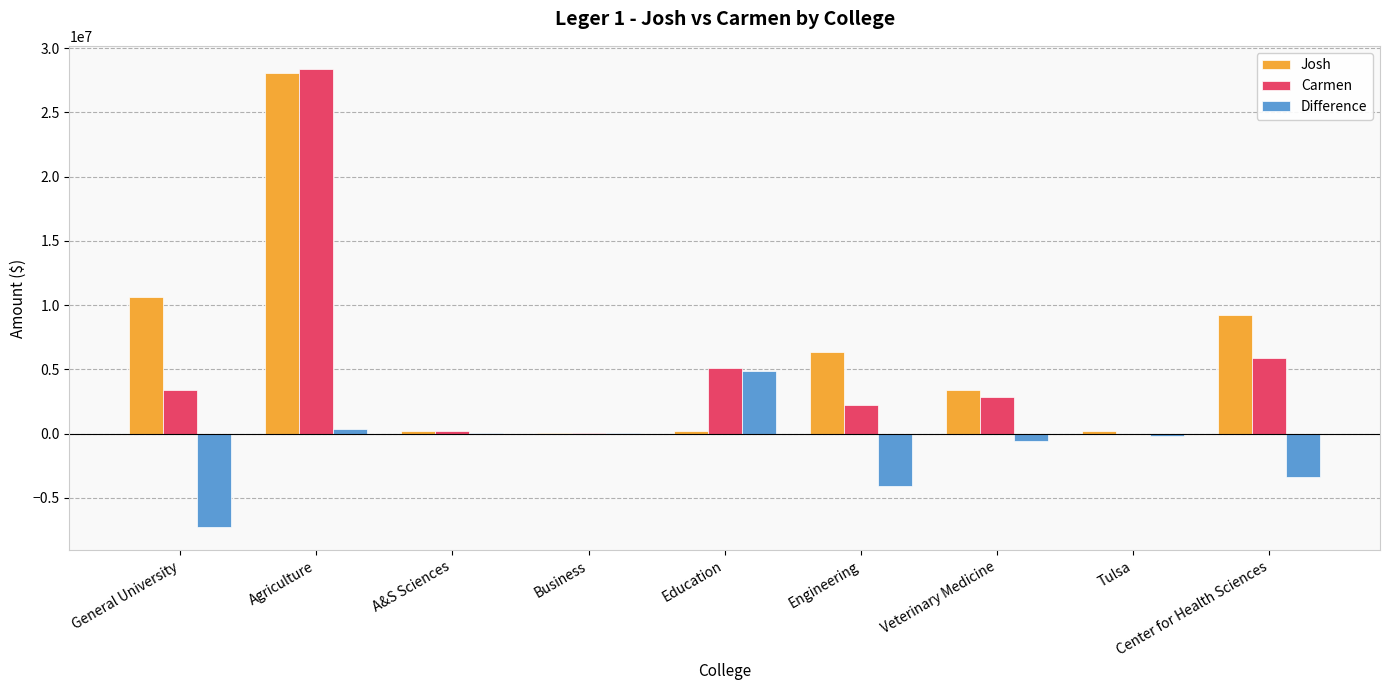

At which category is the sum across all series the highest?

Agriculture